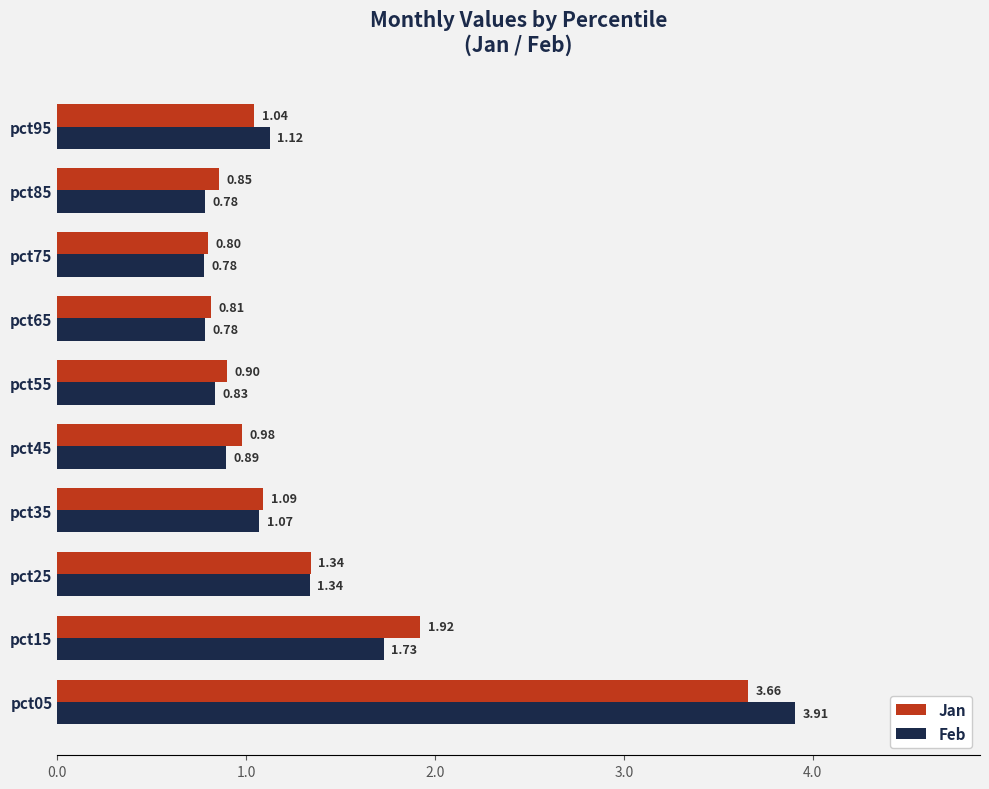

Which series has the widest spread of values?

Feb